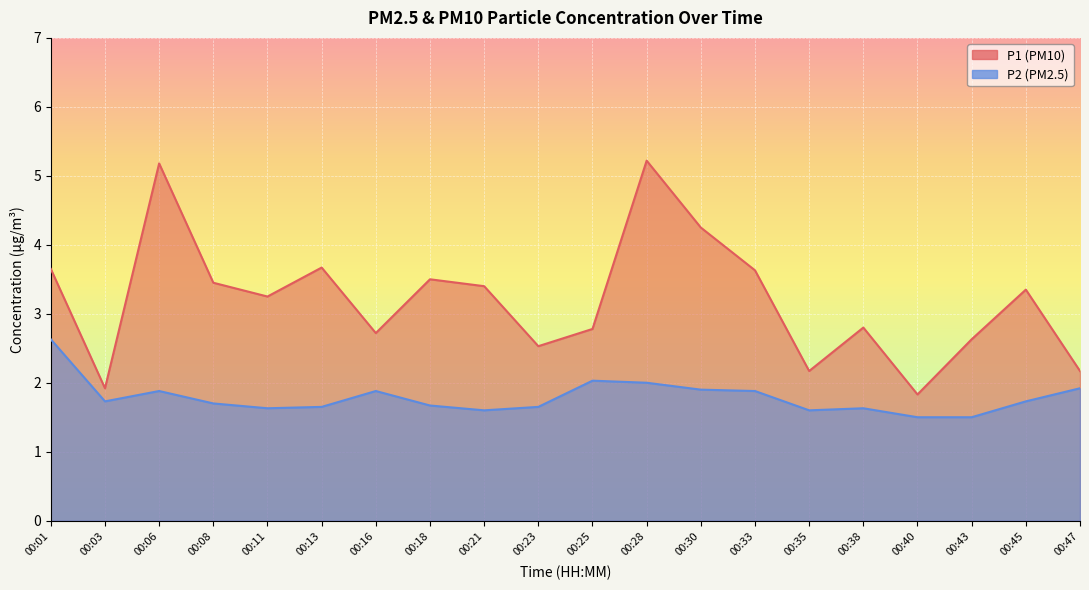

In P2, how many points are higher than both neighbors (excluding endpoints)?

4